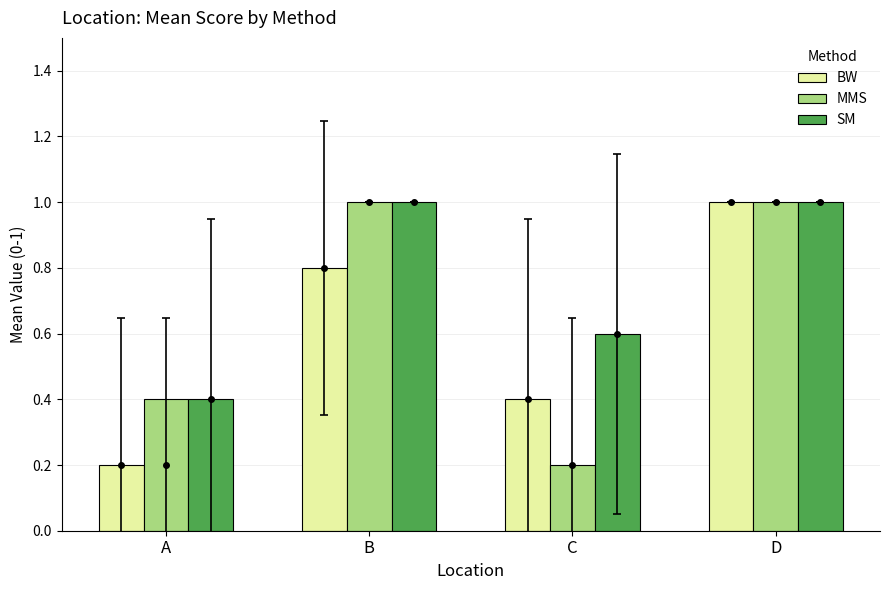

The value of SM at D is 1.5. True or false?

False